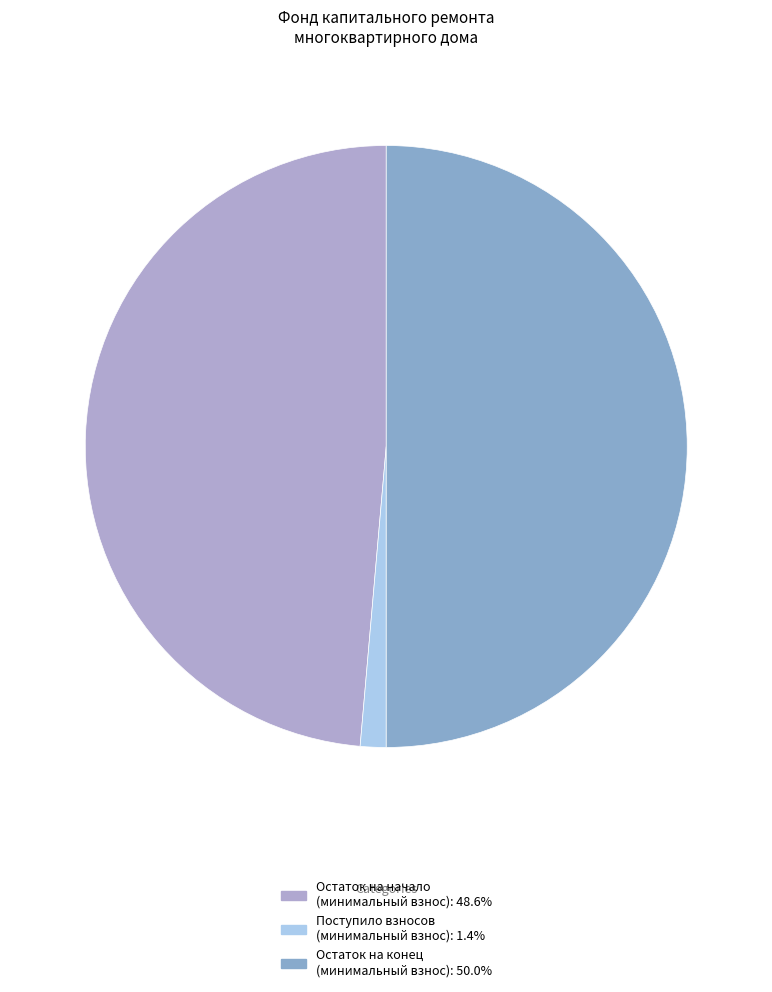

Count the number of slices in the pie.

3